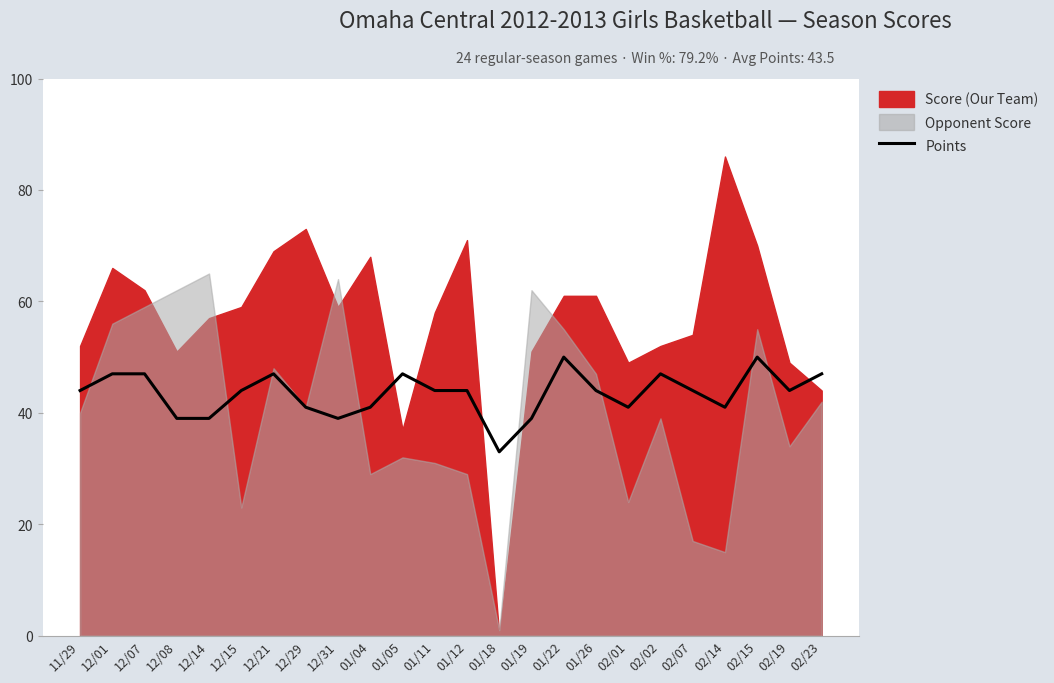

What is the ratio of the value at 12/14 to the value at 01/11?

0.9